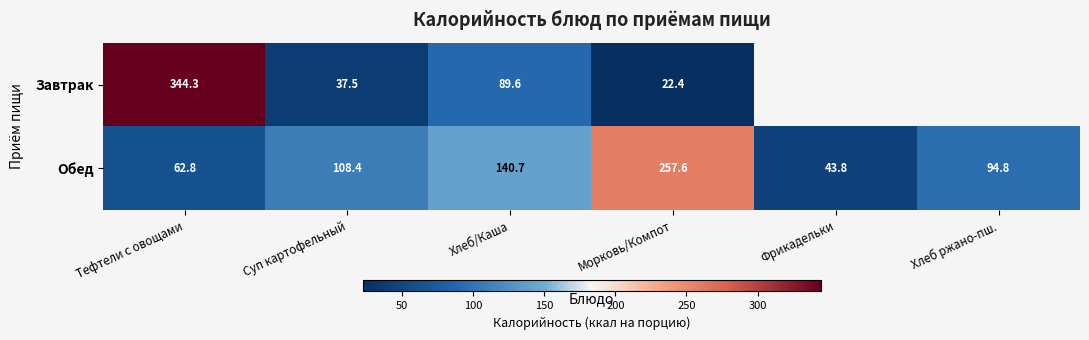

The value of Обед at Морковь/Компот is 257.6. True or false?

True